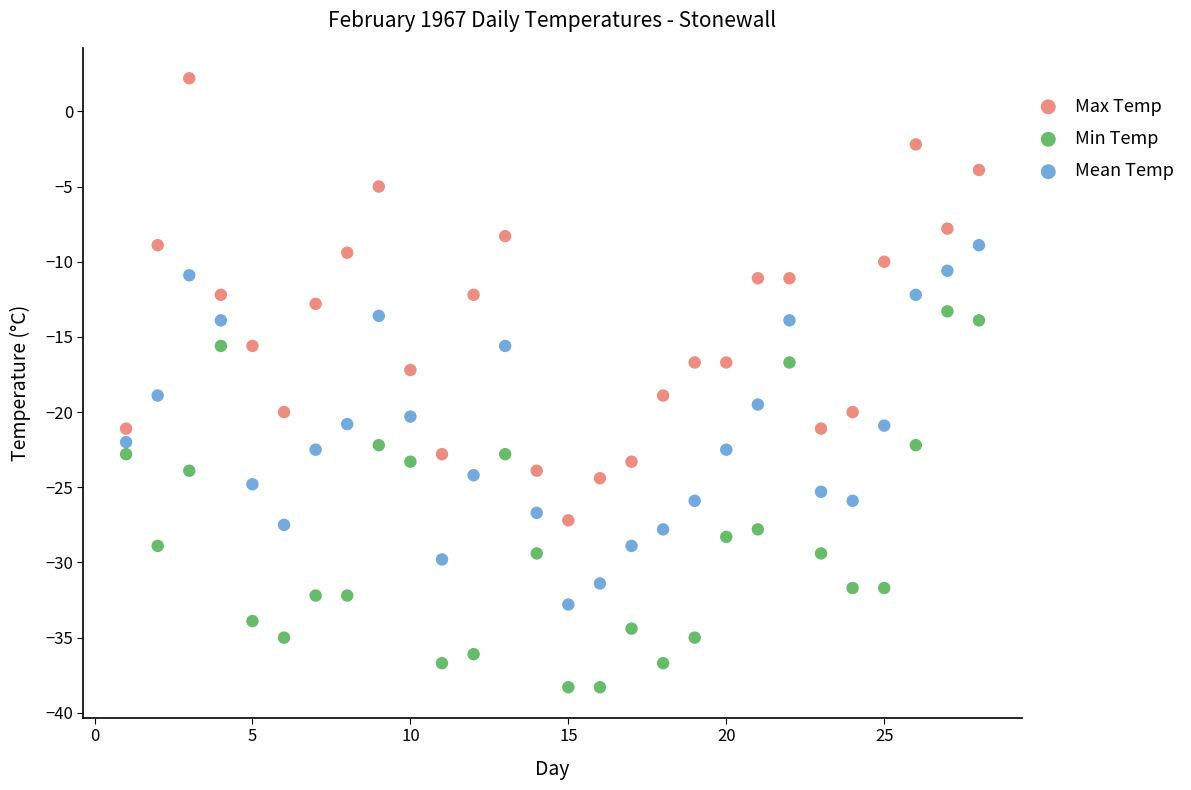

Which series has the widest spread of Y values?

Max Temp